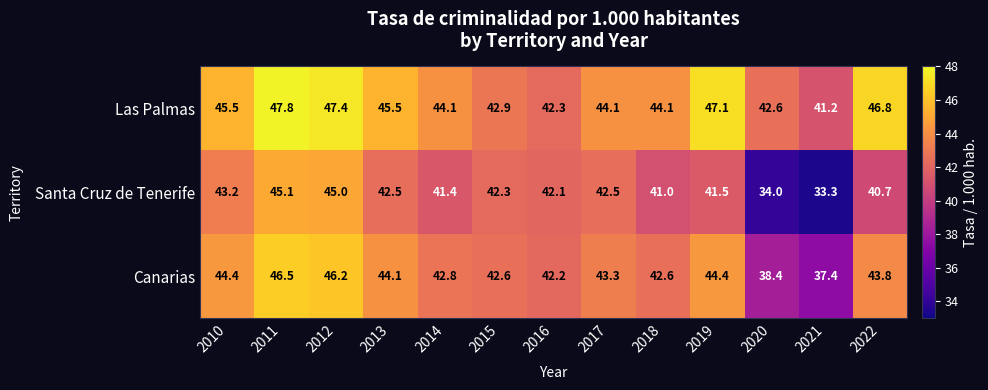

Rank the series by their maximum value, from highest to lowest.

Las Palmas, Canarias, Santa Cruz de Tenerife